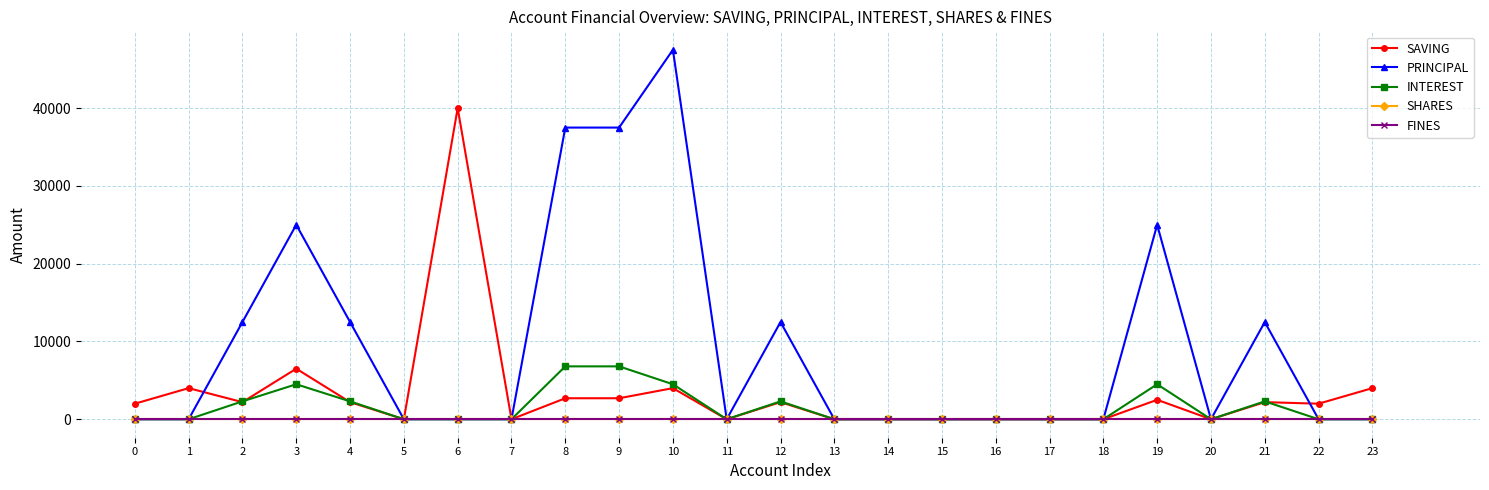

What is the difference between the highest and lowest values at 2?

12500